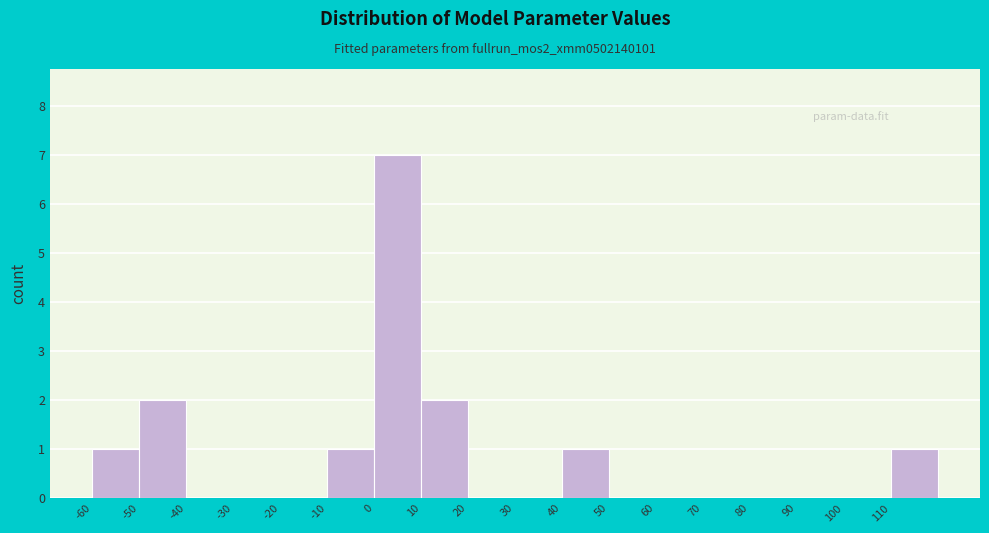

Over which range of the x-axis is the bar tallest?

0 to 10